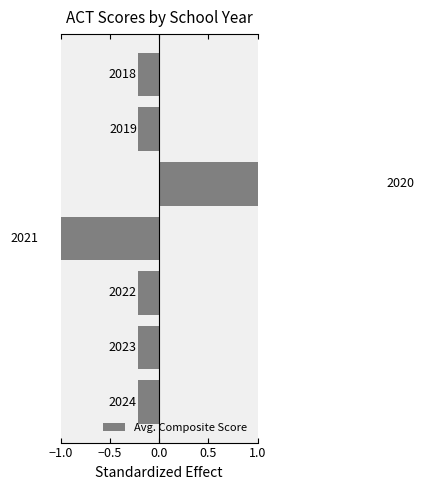

Reading left to right, transcribe all the data shown in this chart.

-0.2	-0.2	-0.2	-1.2	2.3	-0.2	-0.2